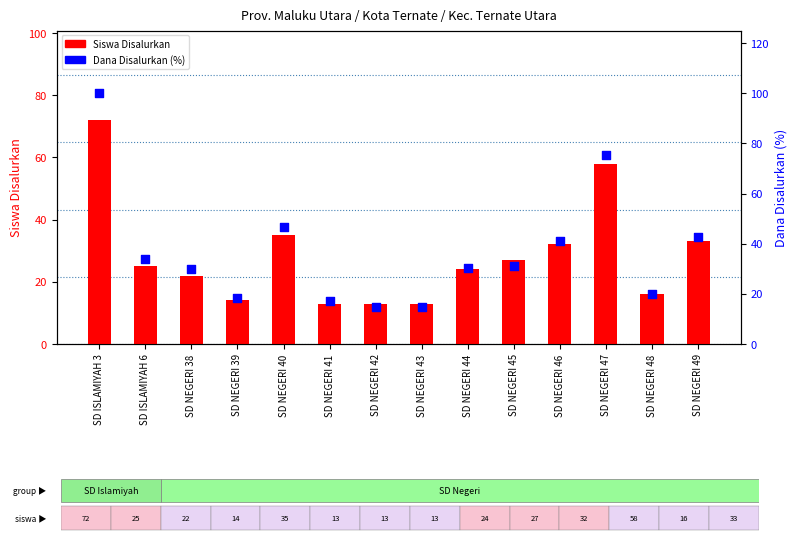

Which series contains the highest Y value?

Dana Disalurkan (%)